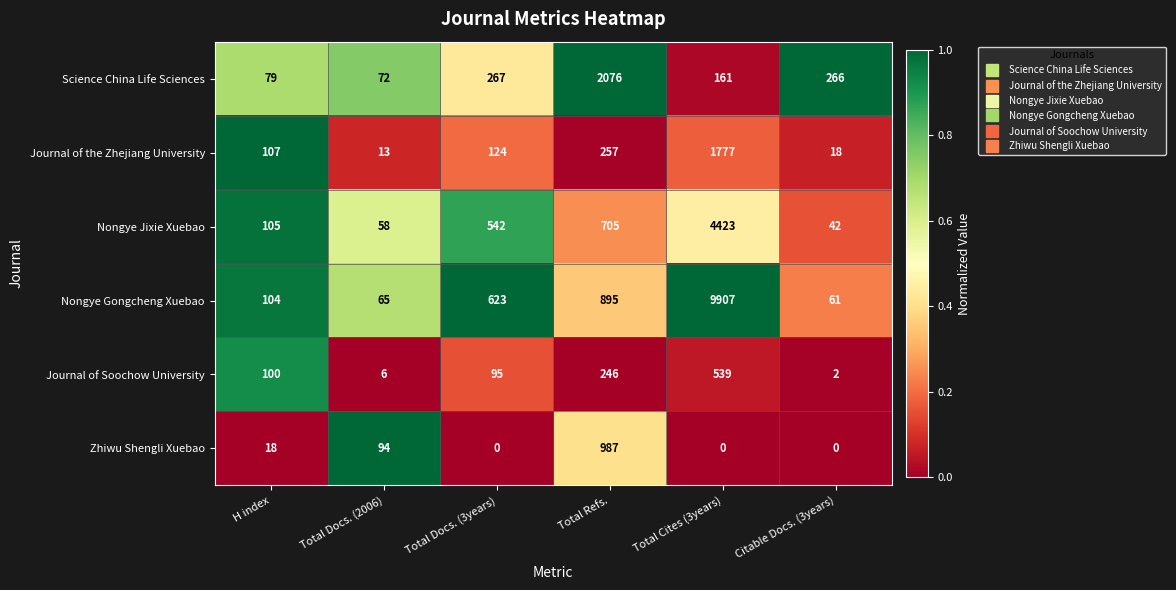

What is the difference between the second highest and second lowest values in the Nongye Jixie Xuebao series?

647